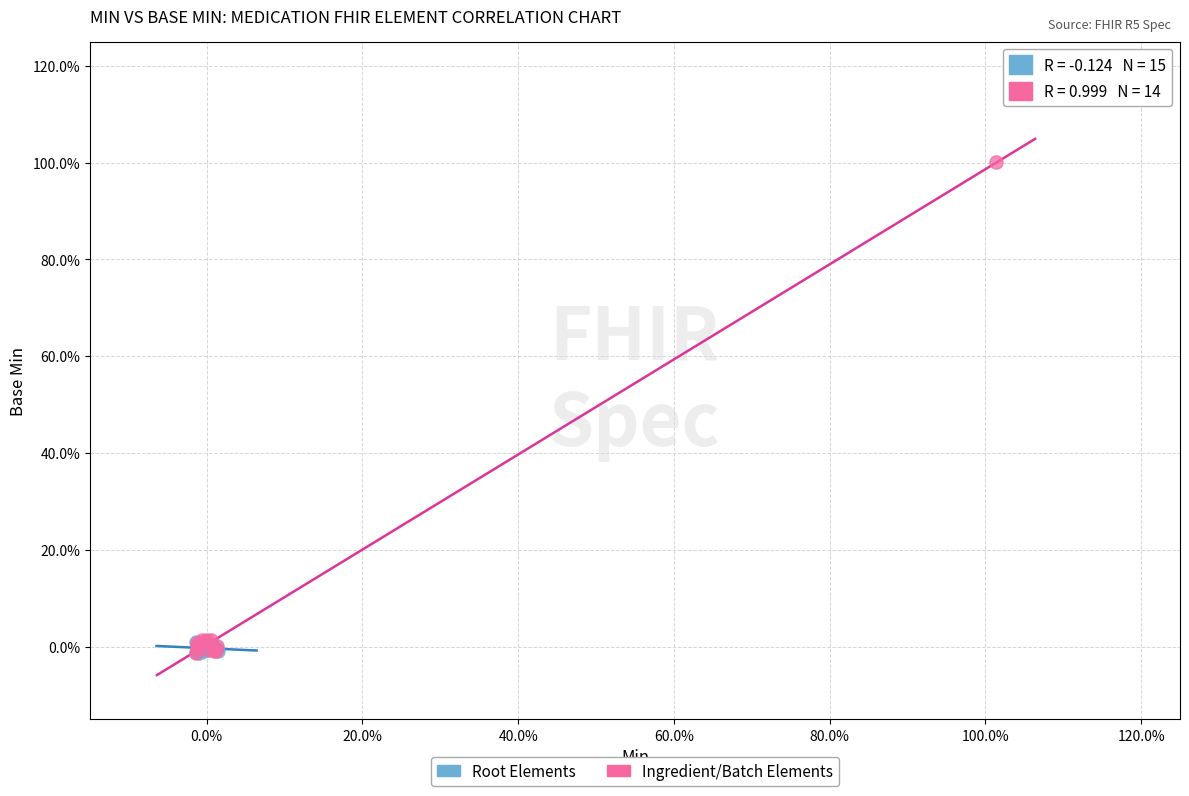

Which series has the largest Y range (max minus min)?

Ingredient/Batch Elements